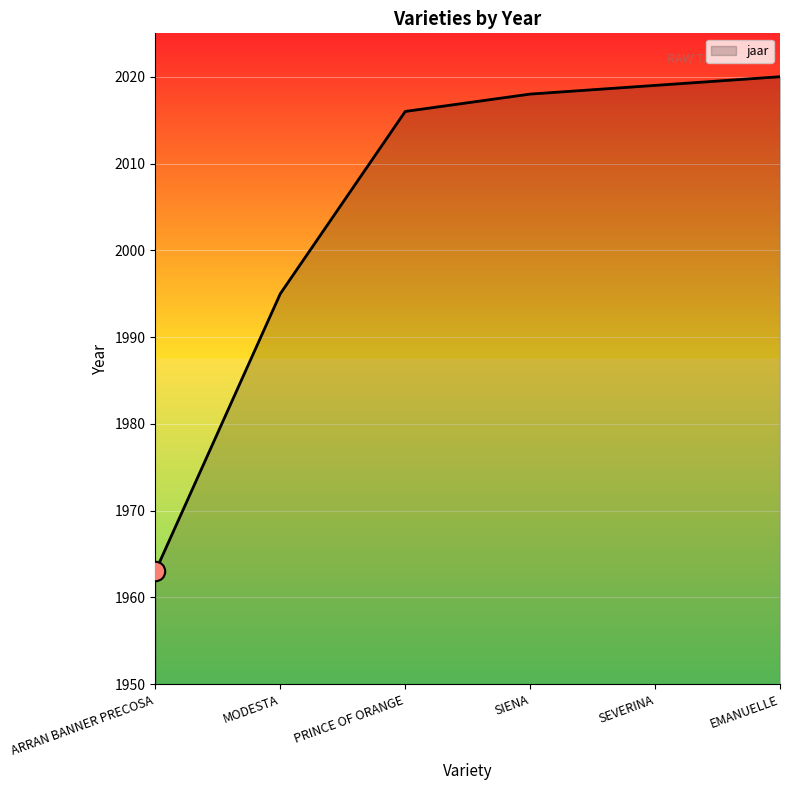

Which has a higher value, PRINCE OF ORANGE or EMANUELLE?

EMANUELLE